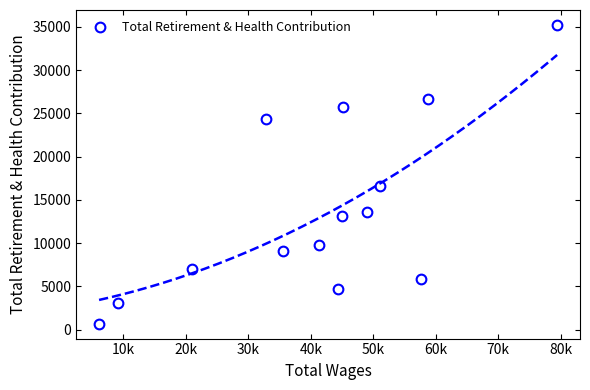

What is the value of the Total Retirement & Health Contribution point at the 13th from the left?

26632